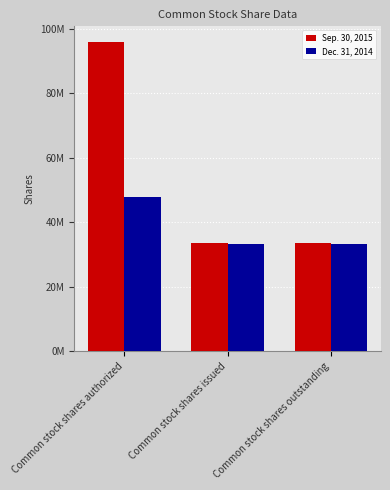

Is the value of Dec. 31, 2014 at Common stock shares issued greater than the value of Sep. 30, 2015 at Common stock shares issued?

No